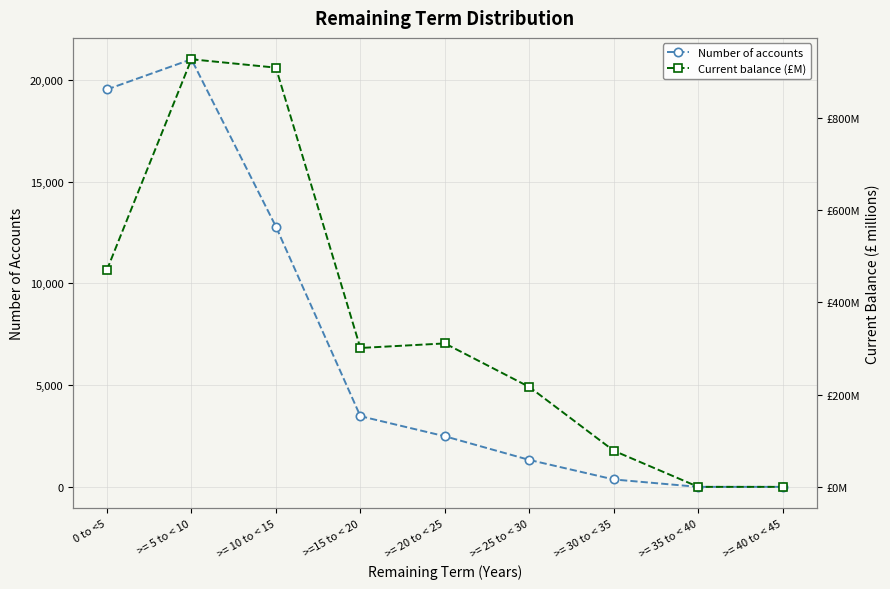

True or false: Current balance (£M) and Number of accounts intersect in this chart.

False